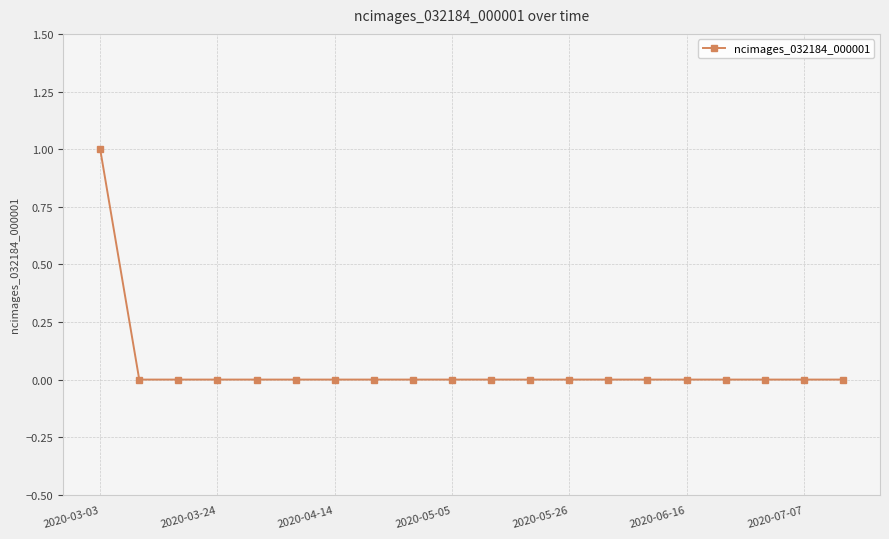

What is the sum of all values?

1